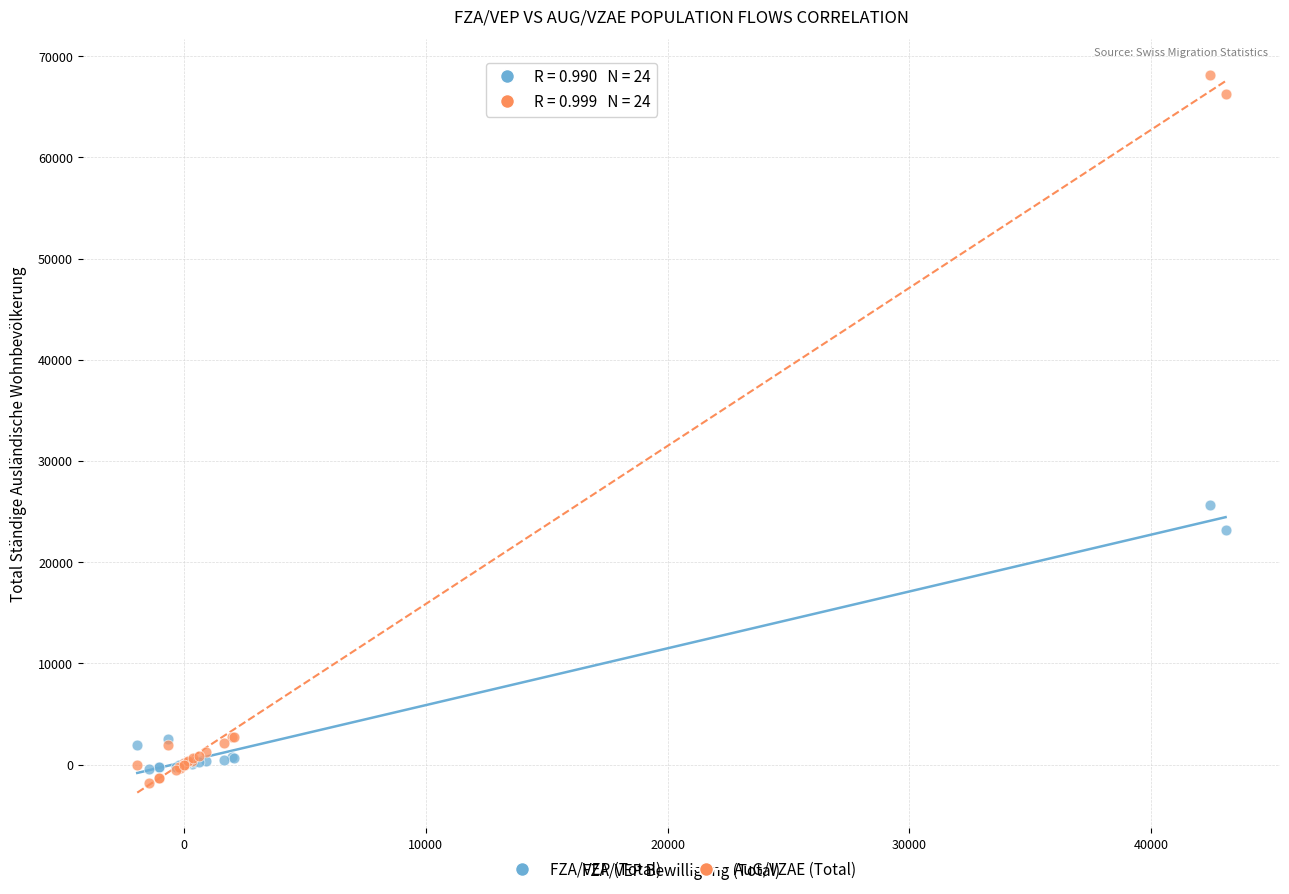

Which series reaches the maximum Y coordinate?

AuG/VZAE (Total)